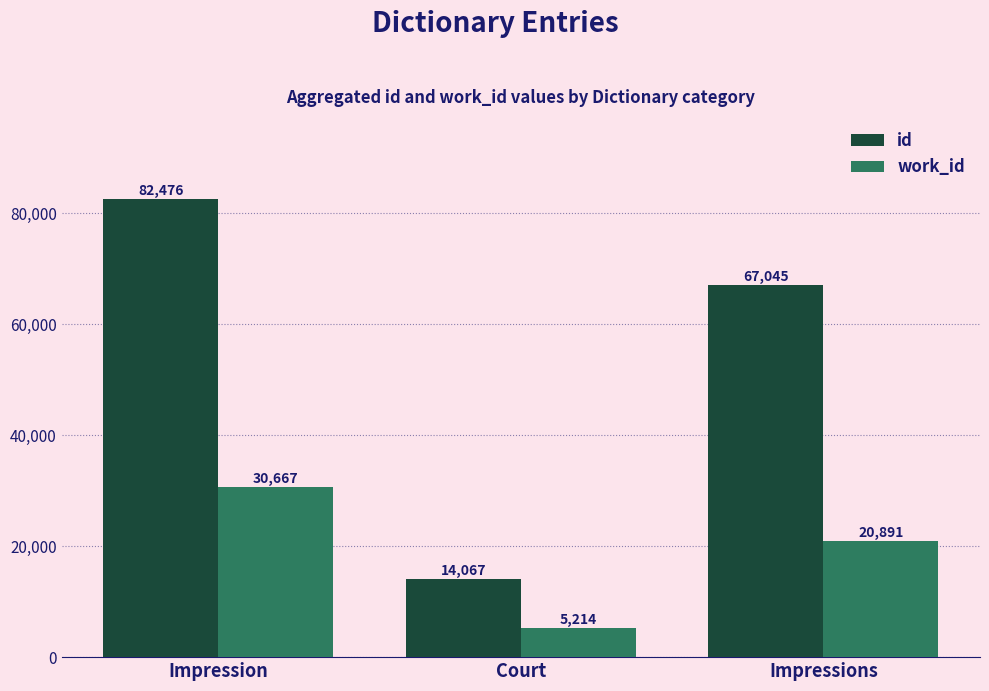

Is the value of id at Impression greater than the value of work_id at Court?

Yes